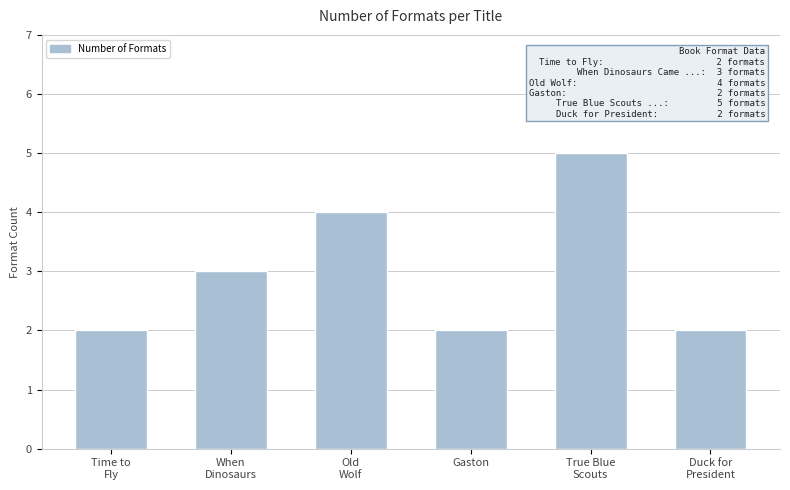

What is the sum of all values?

18